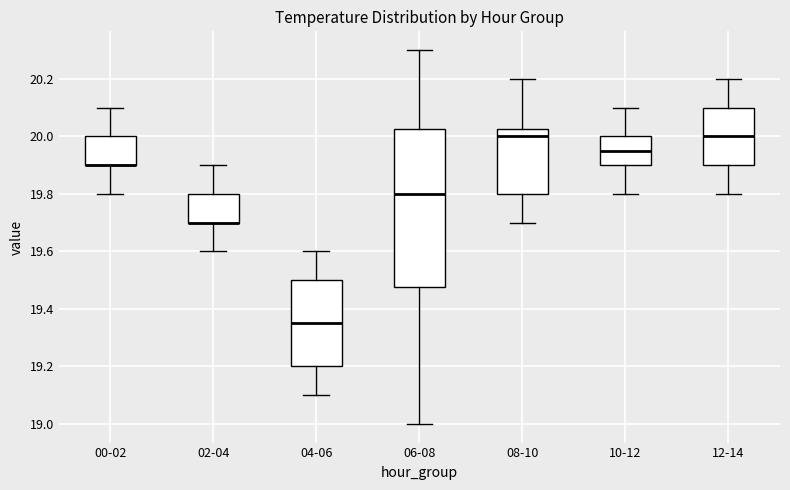

Where does the median line of the box for 06-08 sit on the y-axis? The values are not printed on the chart, so give them approximately, as read against the axis.

19.80